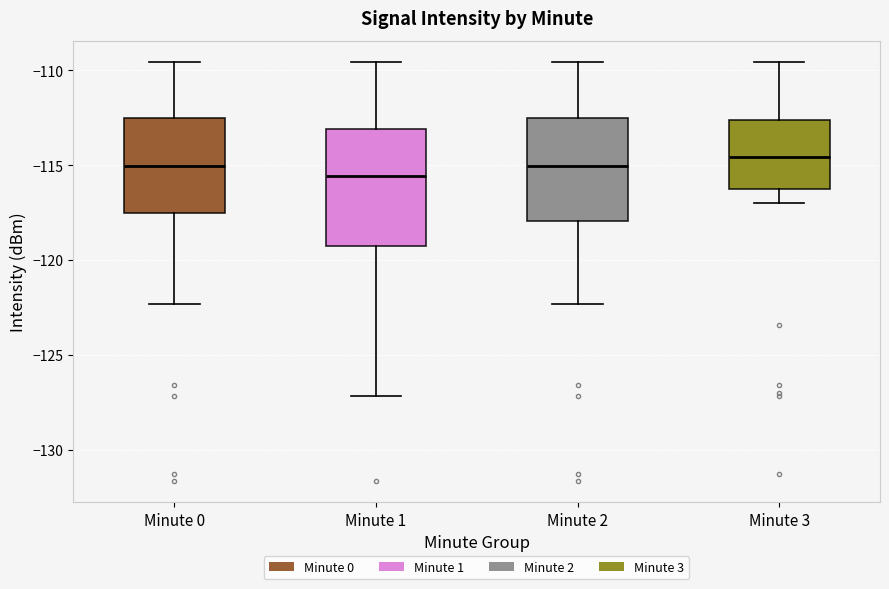

Reading left to right, read every box against the y-axis: the position of its median line, the range the box covers, and the ends of its whiskers. The values are not printed on the chart, so give them approximately, as read against the axis.

Minute 0: median -115.0, box -117.5 to -112.5, whiskers -122.5 to -109.5
Minute 1: median -115.5, box -119.5 to -113.0, whiskers -127.0 to -109.5
Minute 2: median -115.0, box -118.0 to -112.5, whiskers -122.5 to -109.5
Minute 3: median -114.5, box -116.0 to -112.5, whiskers -117.0 to -109.5